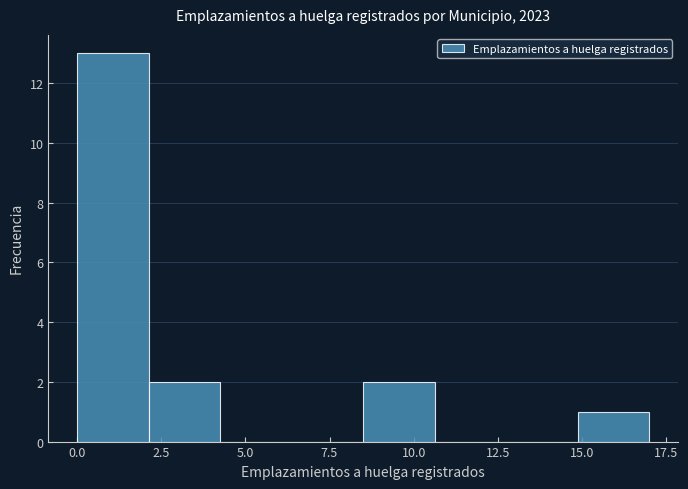

What is the height of the bar covering 8.5 to 10.5 on the x-axis? Neither the bar edges nor the heights are printed on the chart, so give them approximately, as read against the axes.

2